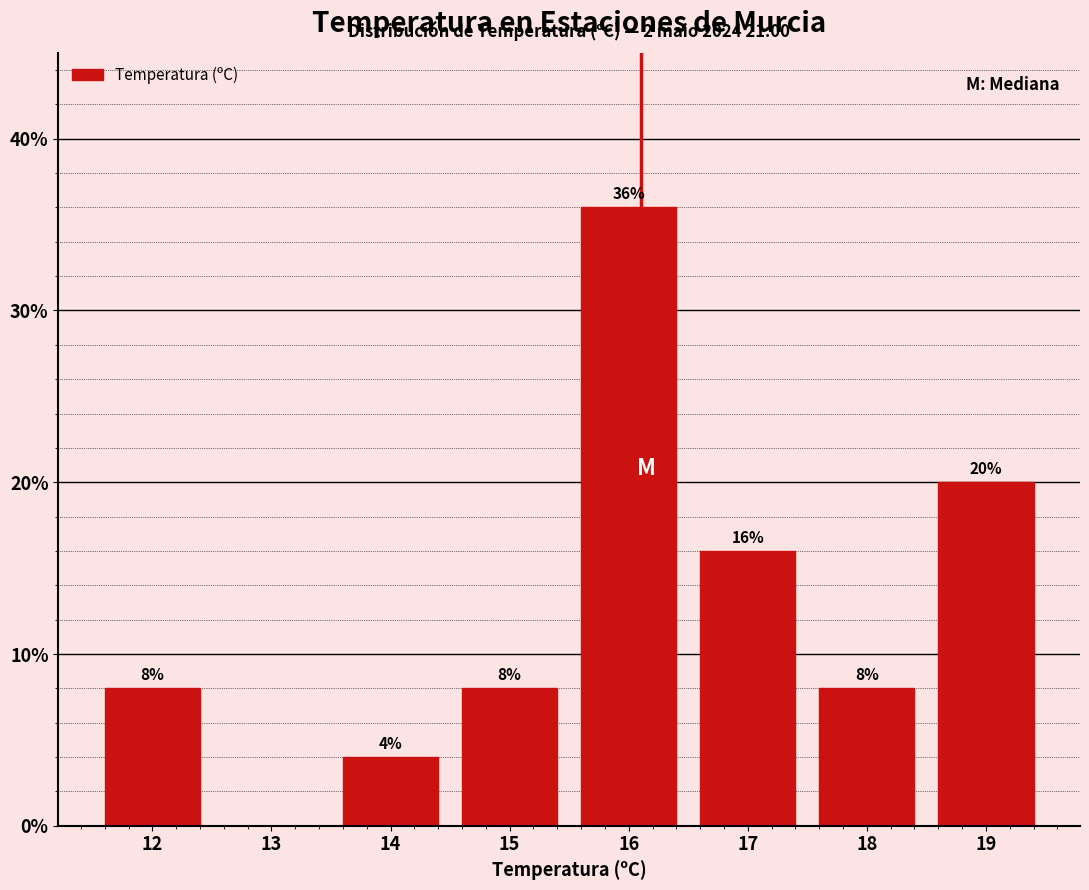

Reading left to right, what are all the values shown in this chart?

12=8	13=0	14=4	15=8	16=36	17=16	18=8	19=20